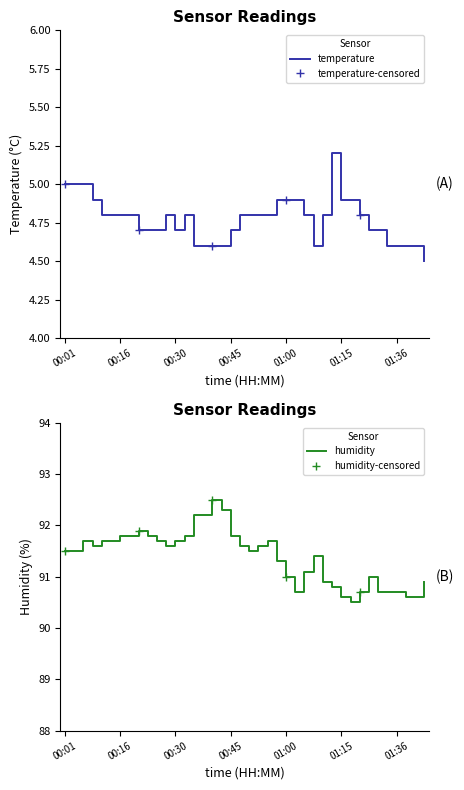

What is the difference between the second highest and second lowest values in the temperature series?

0.4